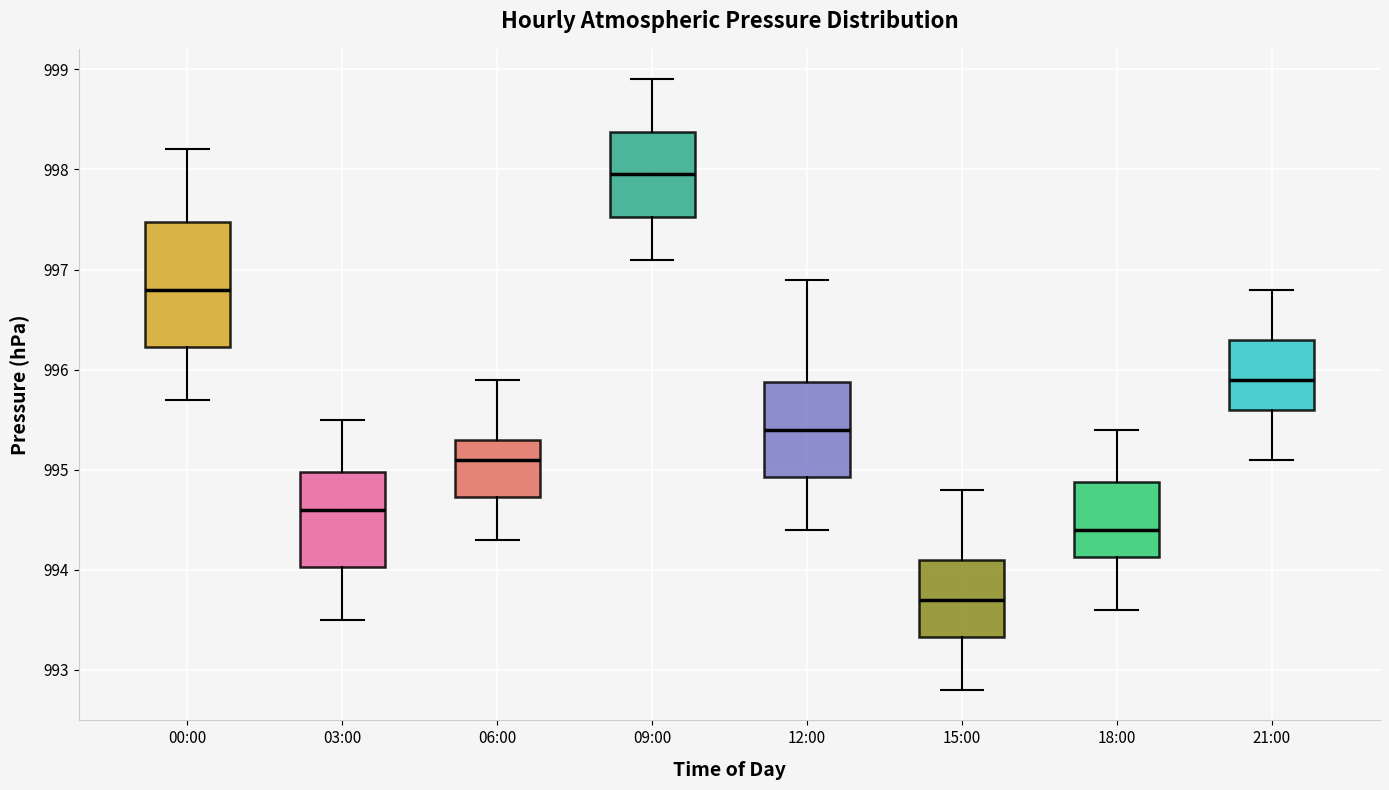

Where is the lower edge of the box for 21:00 on the y-axis? The values are not printed on the chart, so give them approximately, as read against the axis.

995.6